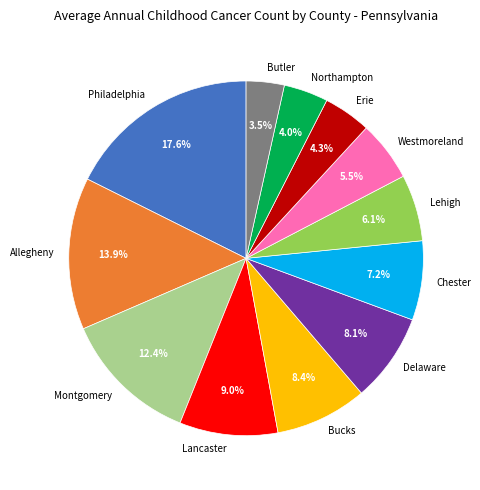

To the nearest percent, what is the average slice percentage?

8%